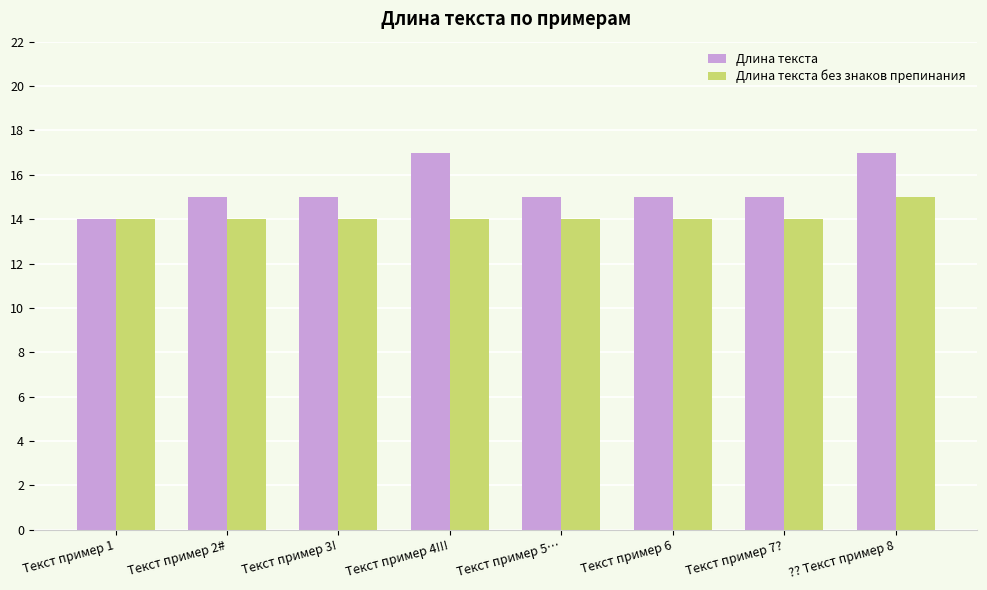

What is the highest value of the Длина текста series?

17